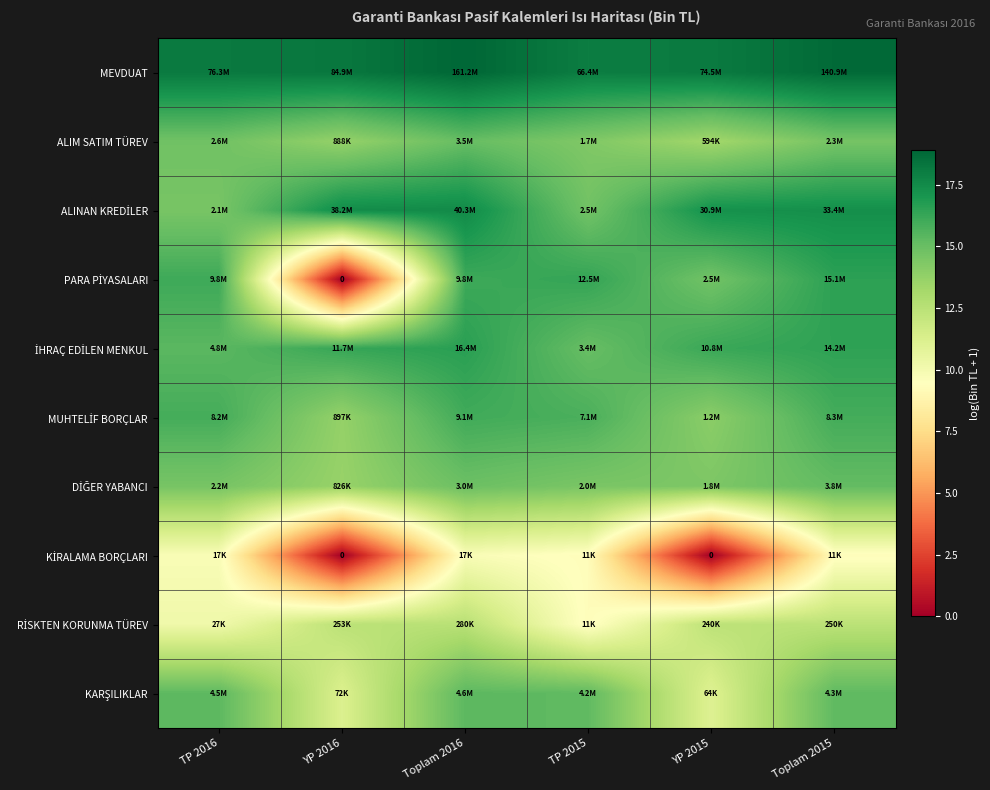

Where does the MUHTELİF BORÇLAR series first go above 15?

TP 2016